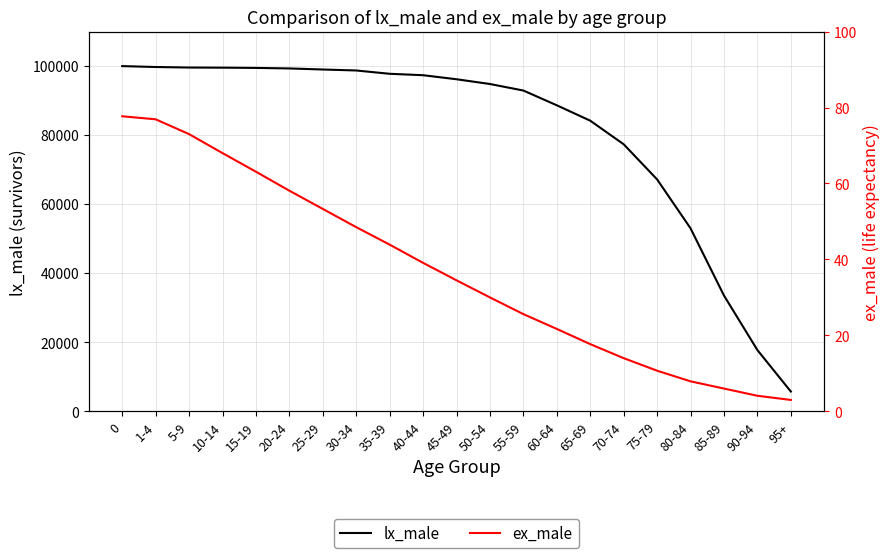

True or false: lx_male and ex_male cross at least once.

False